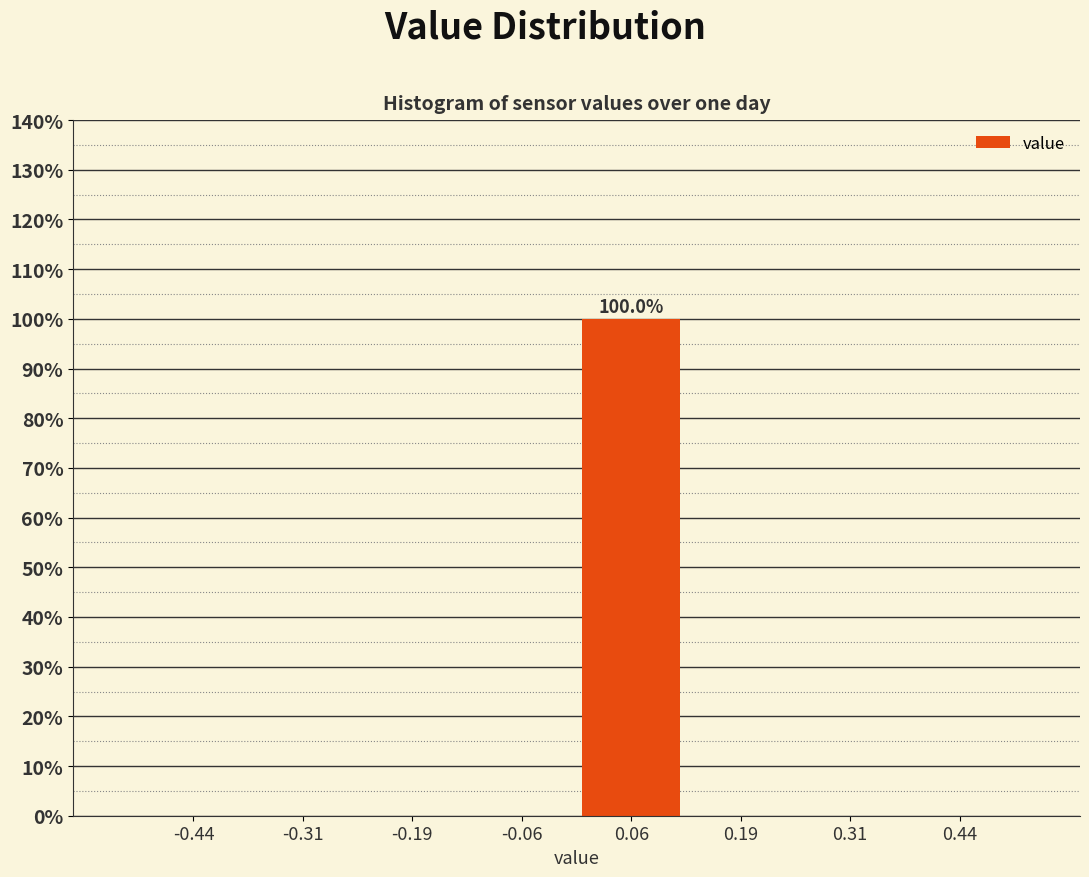

Over which range of the x-axis is the bar tallest?

0.000 to 0.125